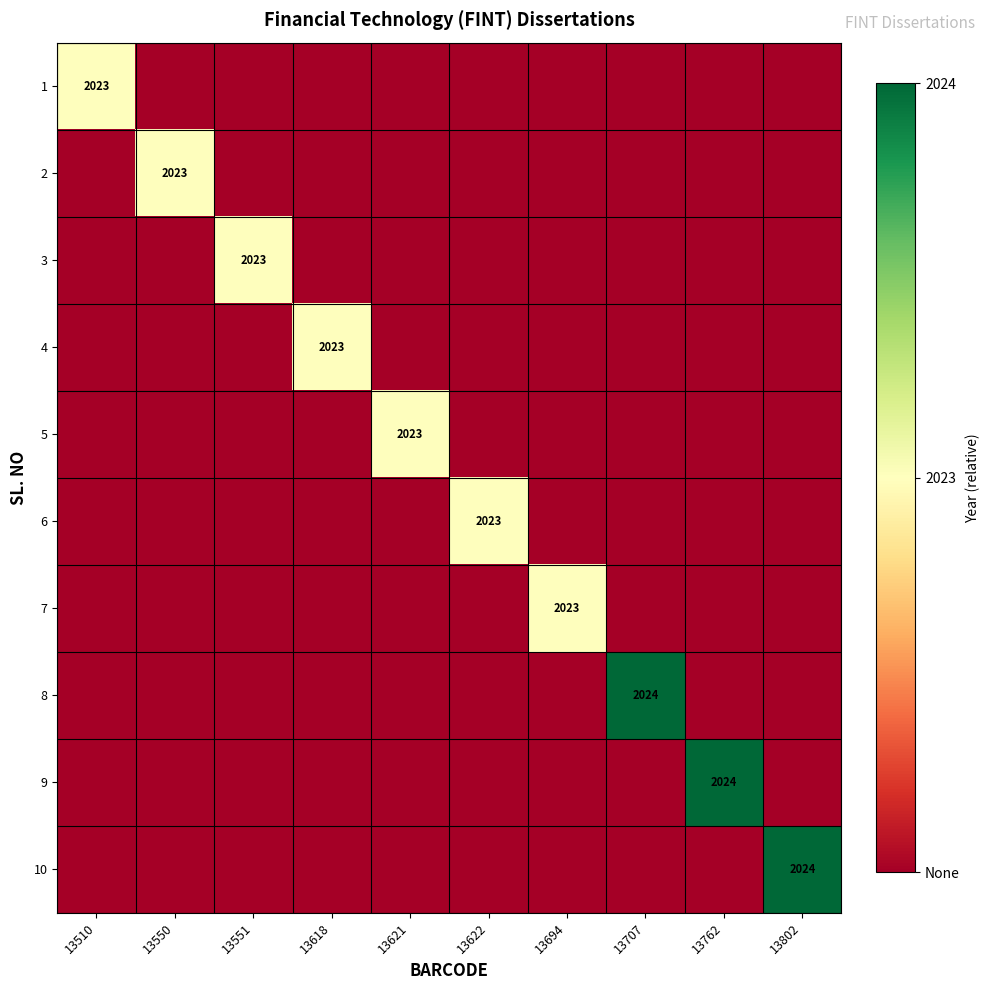

True or false: 2 has a value of 2023 at 13550.

True